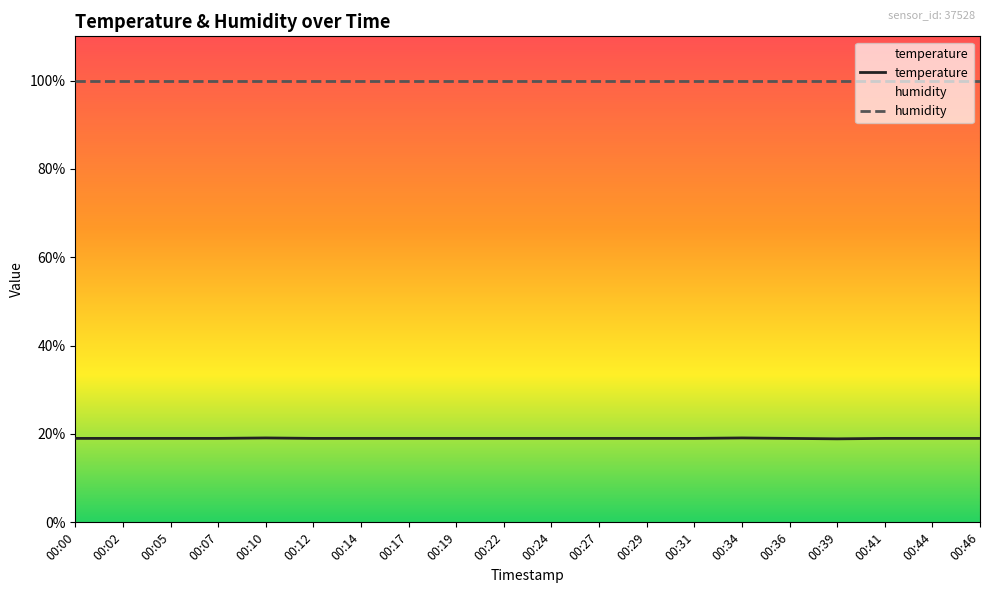

Rank the series by their average value, from lowest to highest.

temperature, humidity